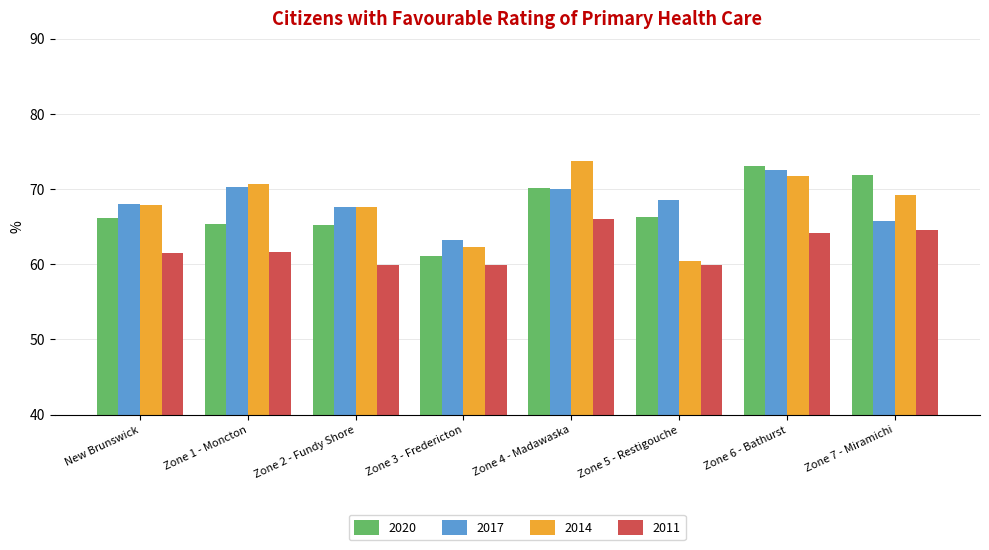

True or false: 2017 has a value of 69.9 at Zone 4 - Madawaska.

True